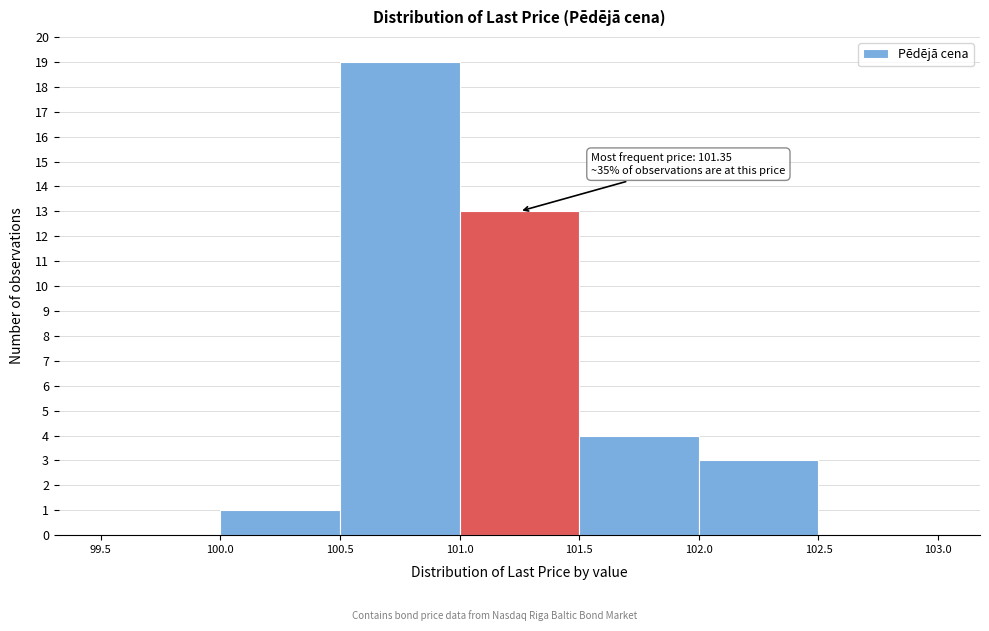

Which range on the x-axis has the tallest bar?

100.5 to 101.0